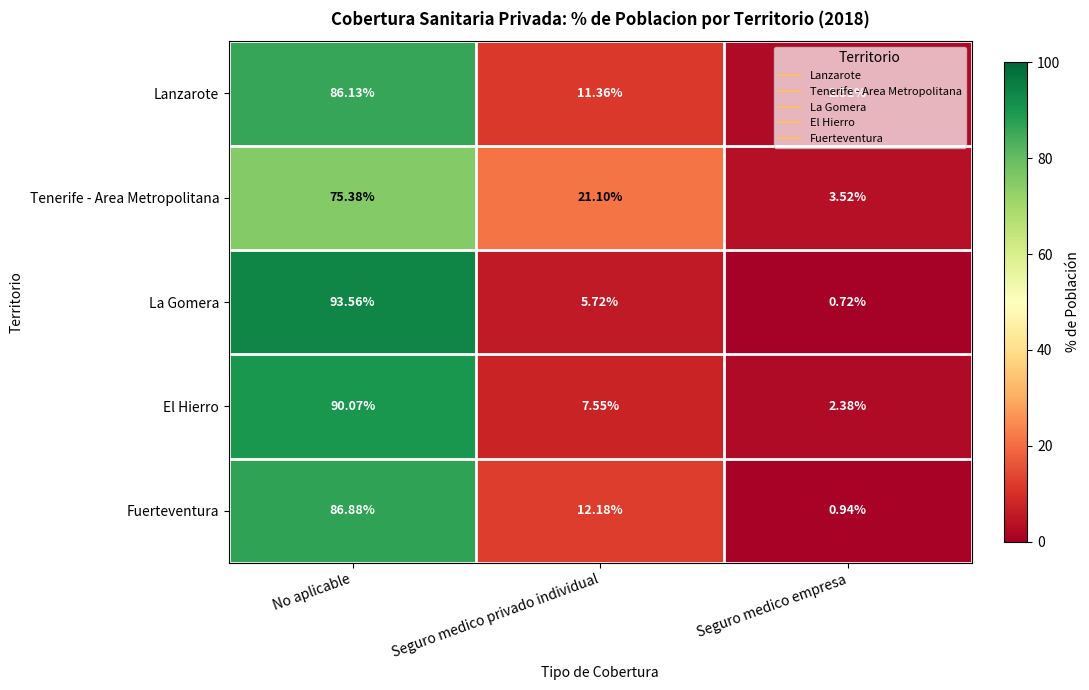

Rank the categories by El Hierro value from lowest to highest.

Seguro medico empresa, Seguro medico privado individual, No aplicable